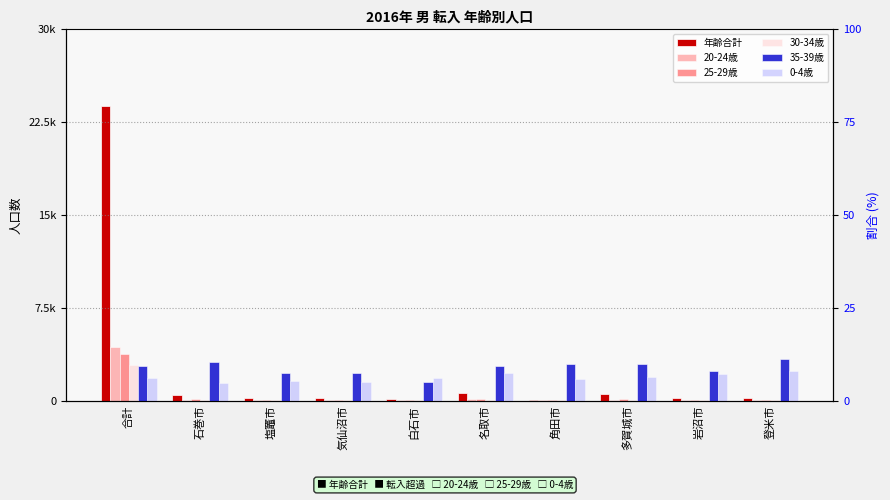

How many groups of bars are there?

10